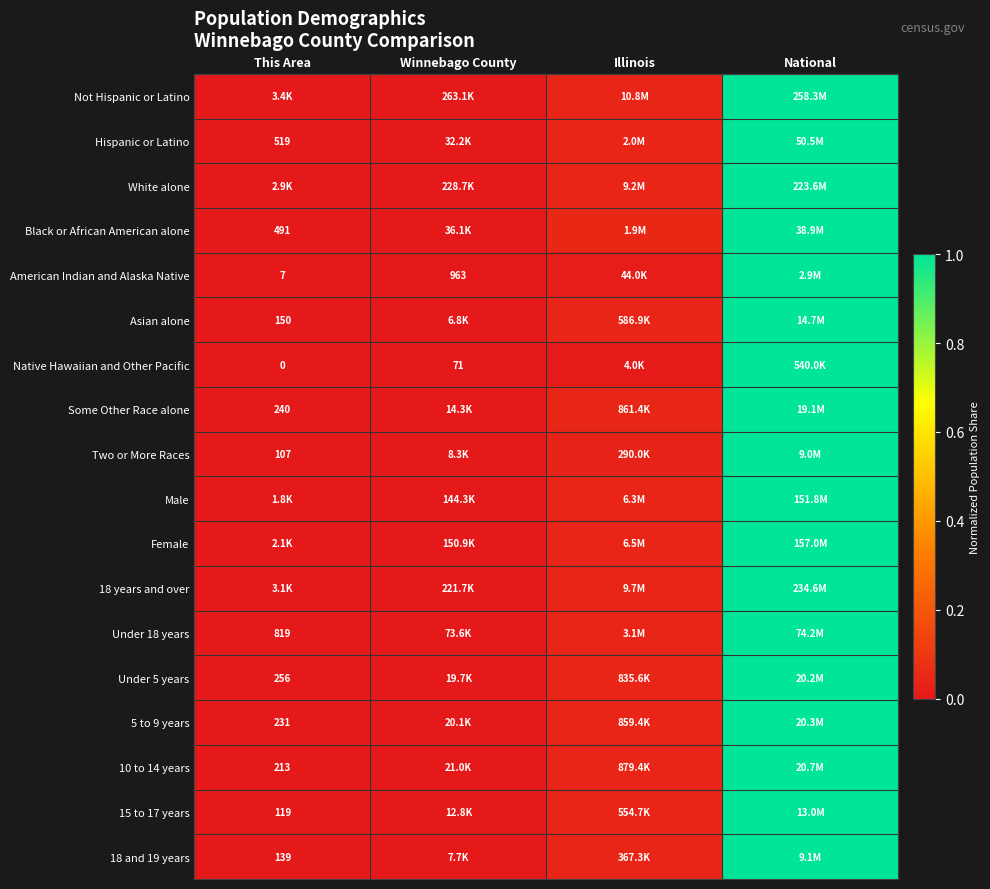

Is the value of 18 years and over at Illinois greater than the value of Two or More Races at Illinois?

Yes